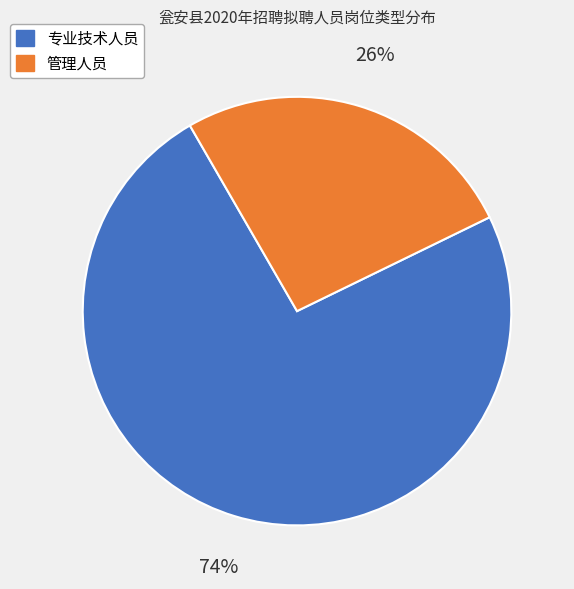

To the nearest percent, what portion does 管理人员 represent?

26%